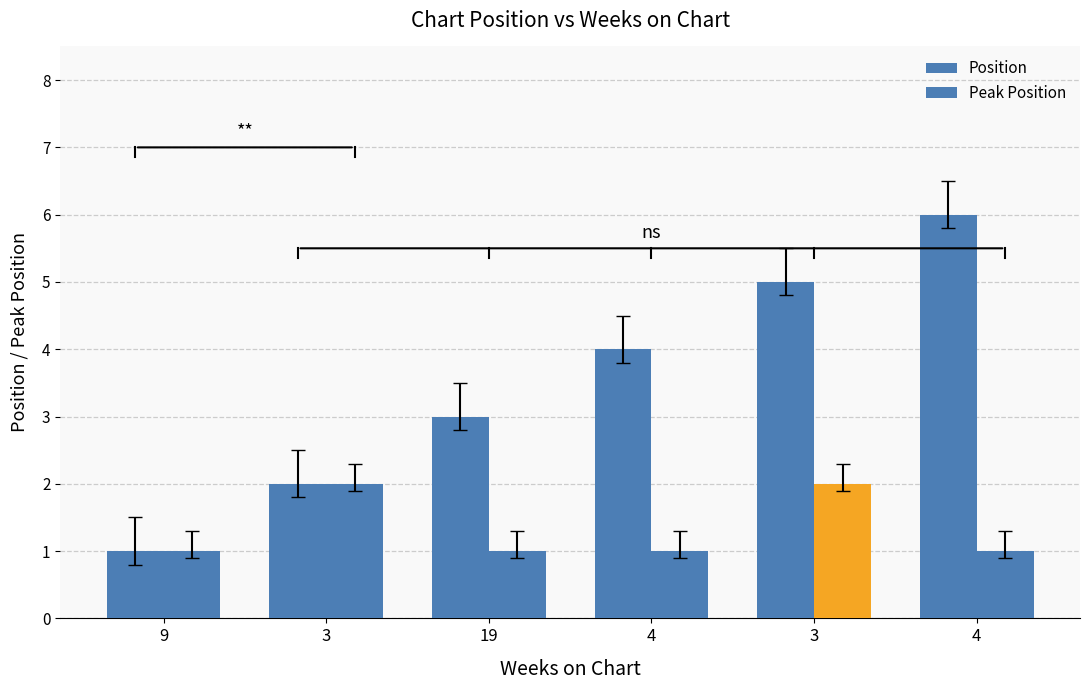

Does the chart contain any negative values?

No